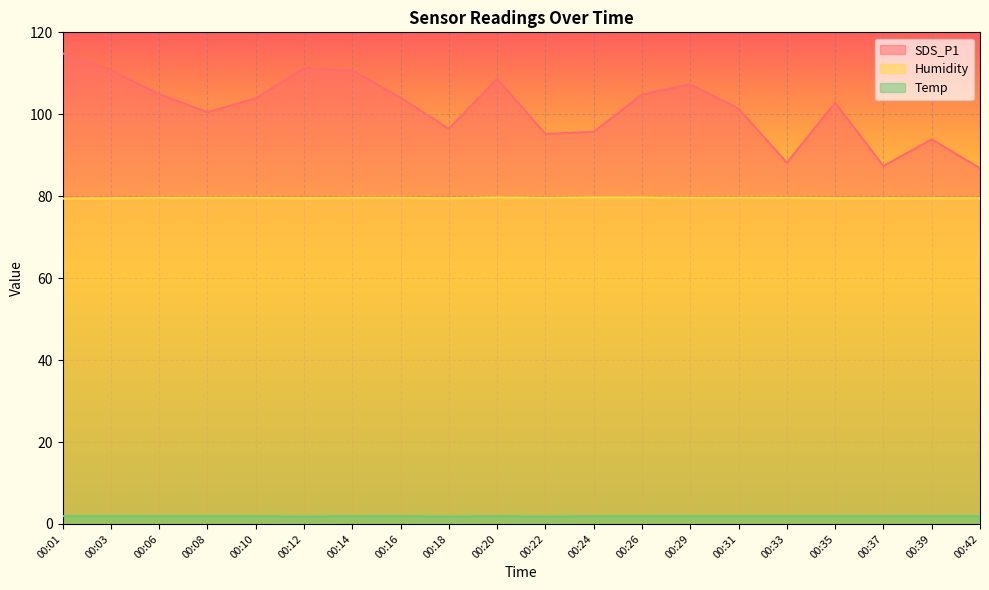

How many interior local valleys does the Humidity series have?

3